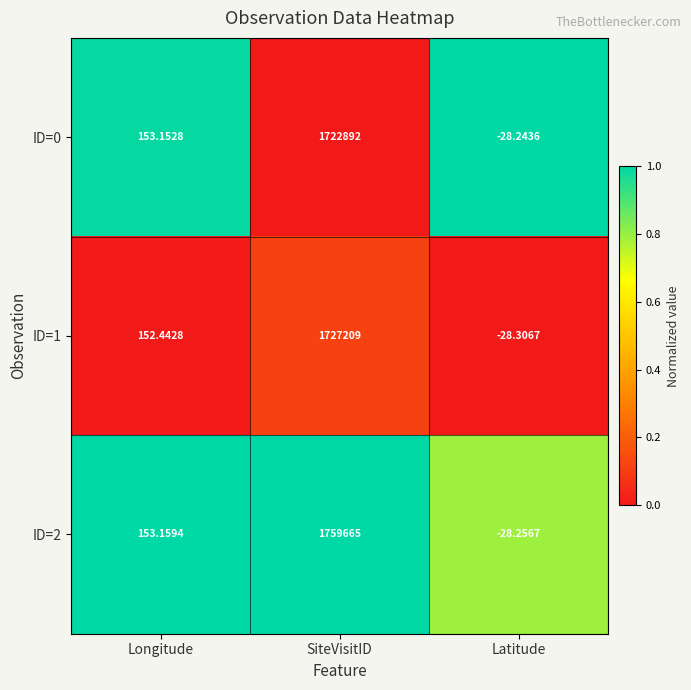

Where does the ID=2 series first go above 153?

Longitude